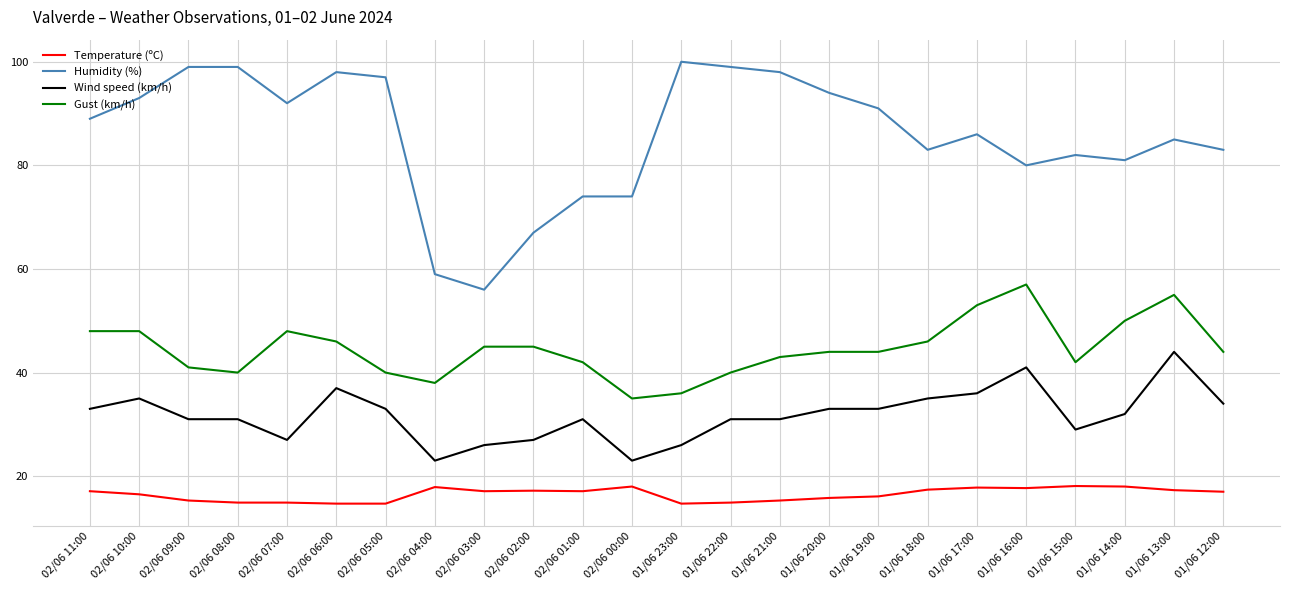

What is the greatest value displayed?

100.0